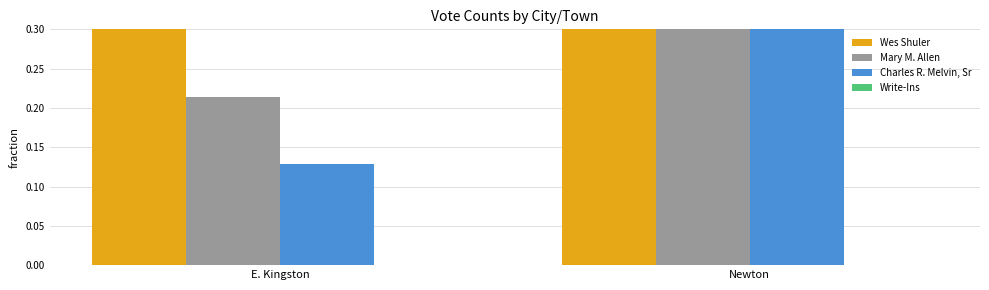

Rank the series by their maximum value, from lowest to highest.

Write-Ins, Mary M. Allen, Charles R. Melvin, Sr, Wes Shuler